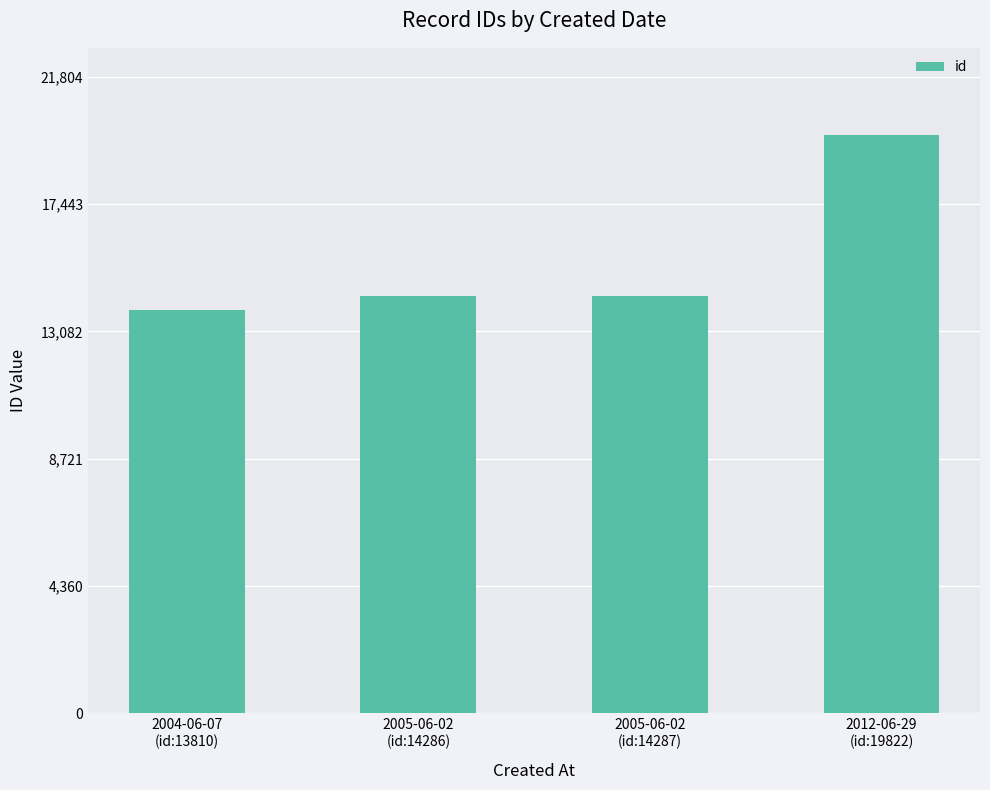

What is the average value?

15551